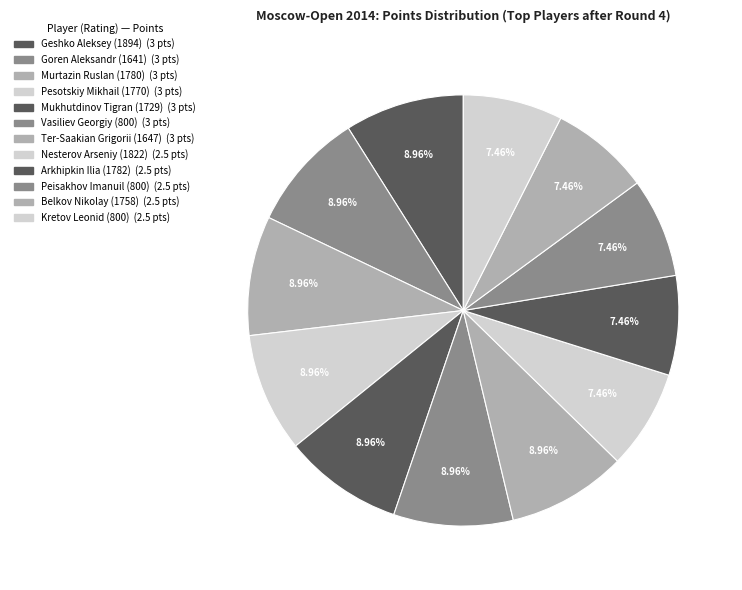

What is the ratio of the value at Arkhipkin Ilia (1782) to the value at Goren Aleksandr (1641)?

0.8